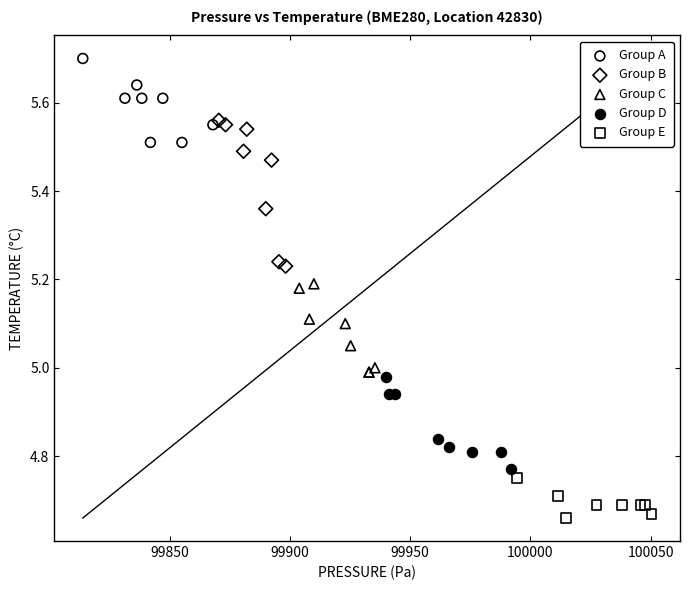

Which series has the widest spread of Y values?

Group B